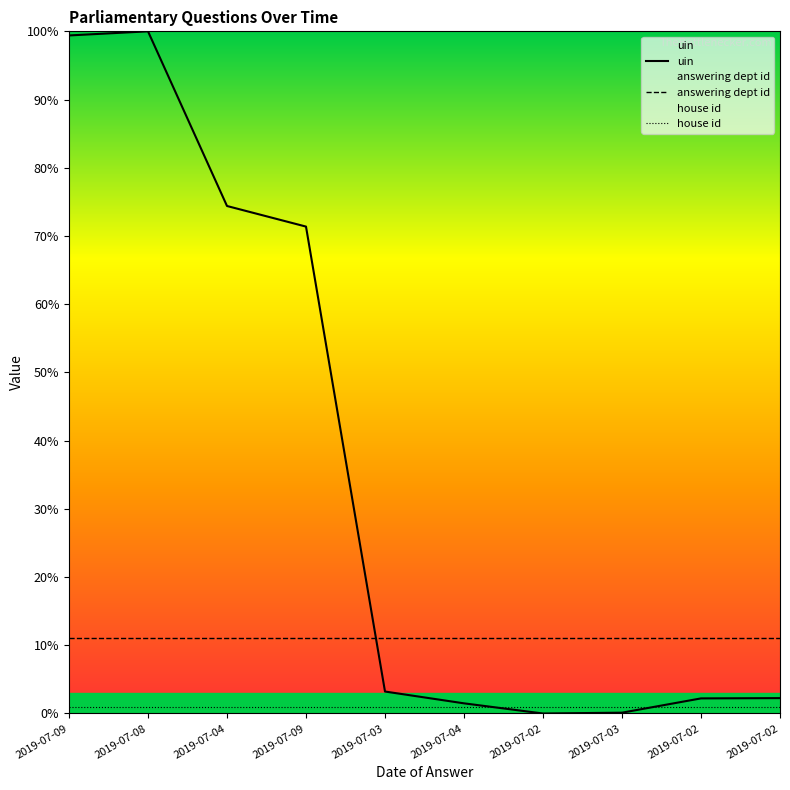

How many distinct data groups are displayed?

3